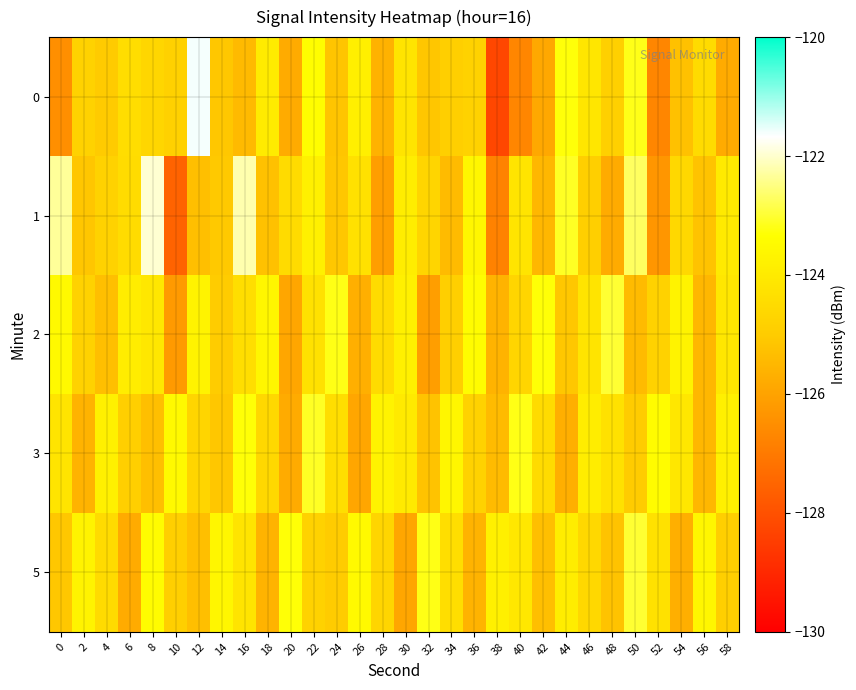

What is the spread (max minus min) of values at 24?

2.0